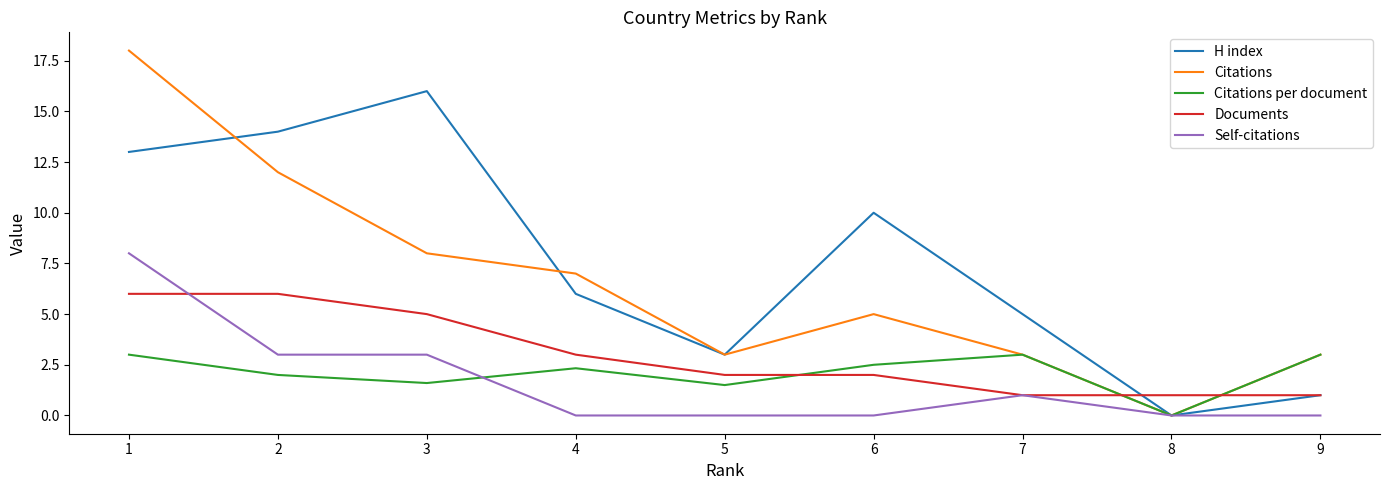

At which category is the sum across all series the highest?

1